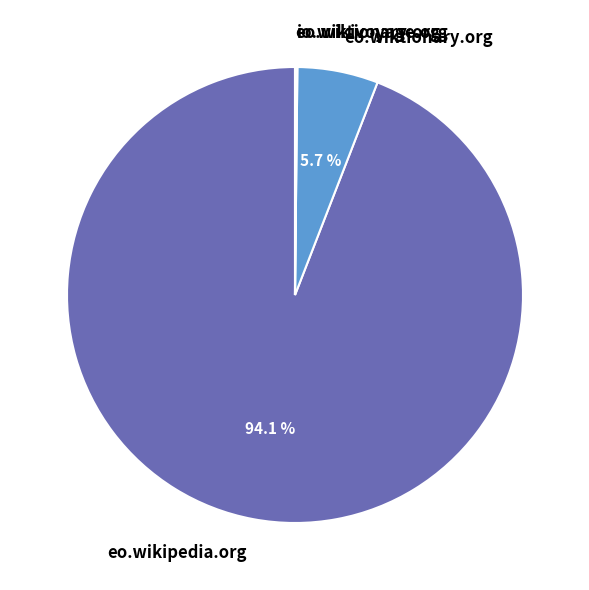

Which category has the biggest portion of the pie?

eo.wikipedia.org